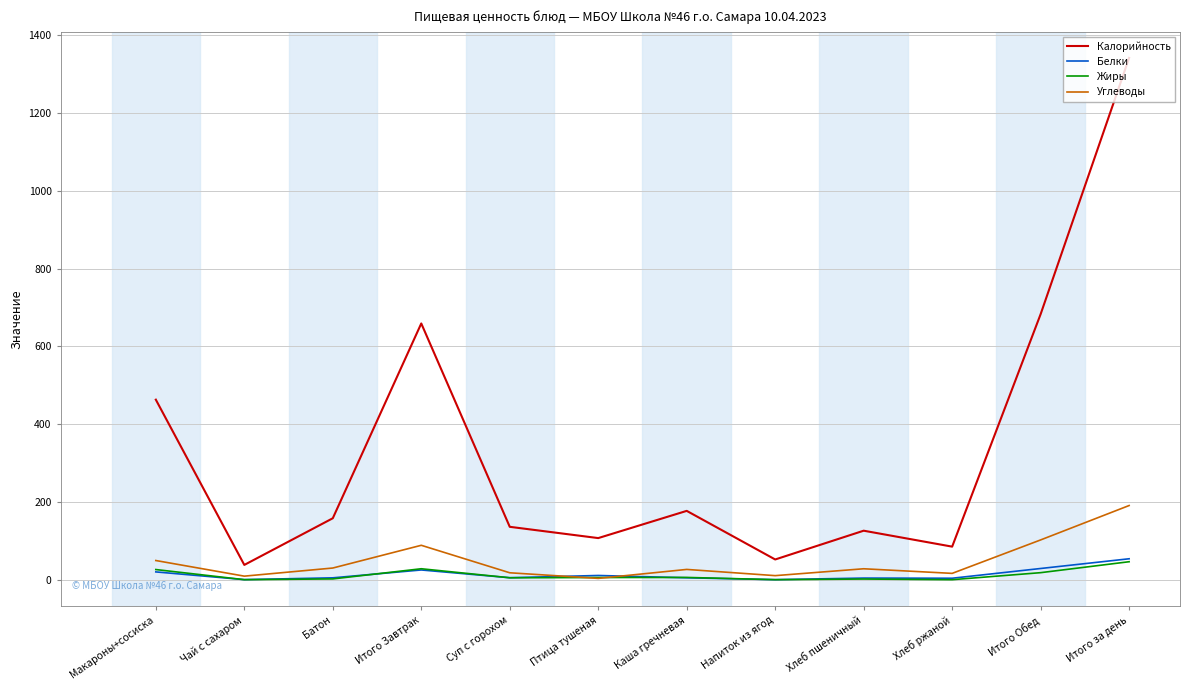

Is the value of Калорийность at Итого Обед greater than the value of Углеводы at Каша гречневая?

Yes